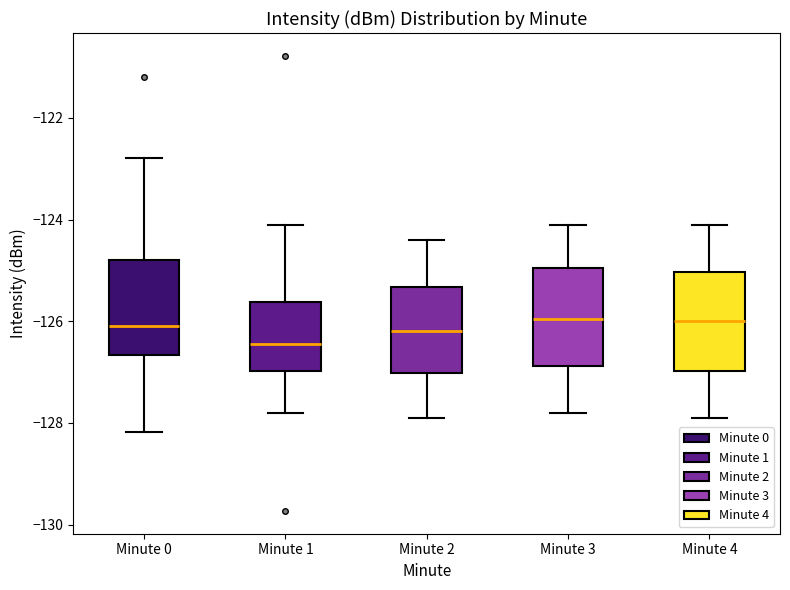

Where does the upper whisker of the box for Minute 0 end on the y-axis? The values are not printed on the chart, so give them approximately, as read against the axis.

-122.8